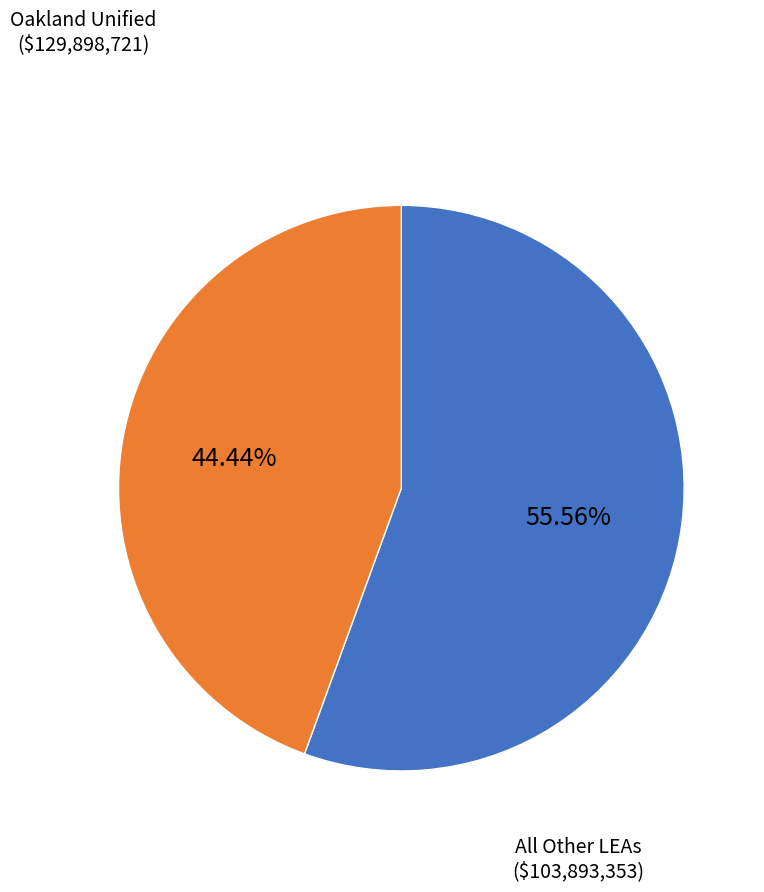

Is there a majority slice in this chart?

Yes